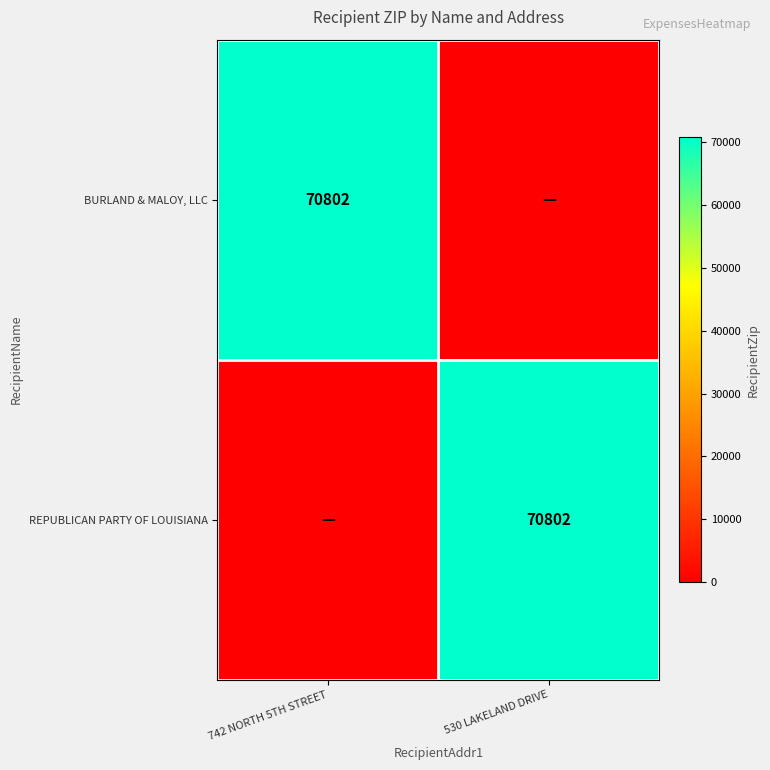

The value of BURLAND & MALOY, LLC at 742 NORTH 5TH STREET is 30495. True or false?

False